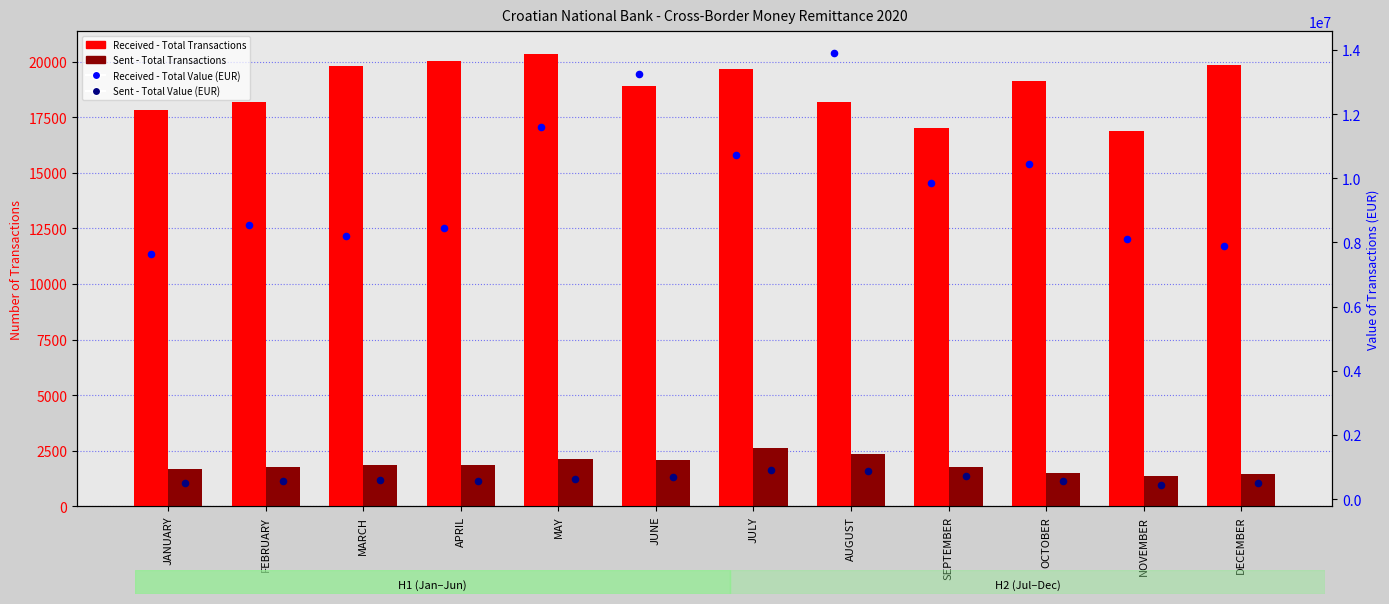

What is the total value across all series at MAY?

12258982.7